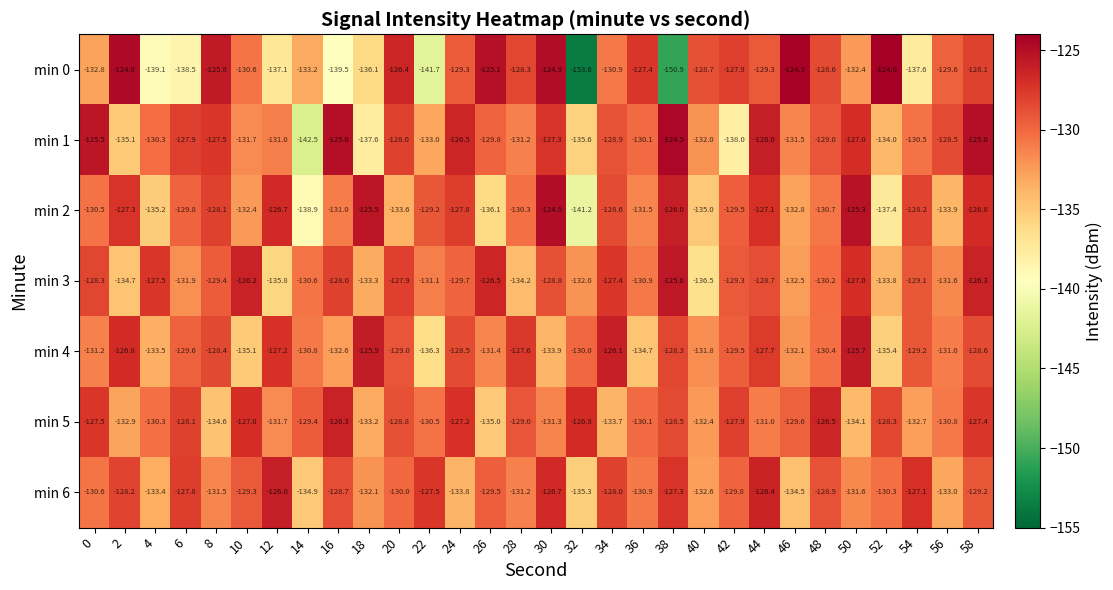

The min 6 series shows -171.0 at 28. True or false?

False